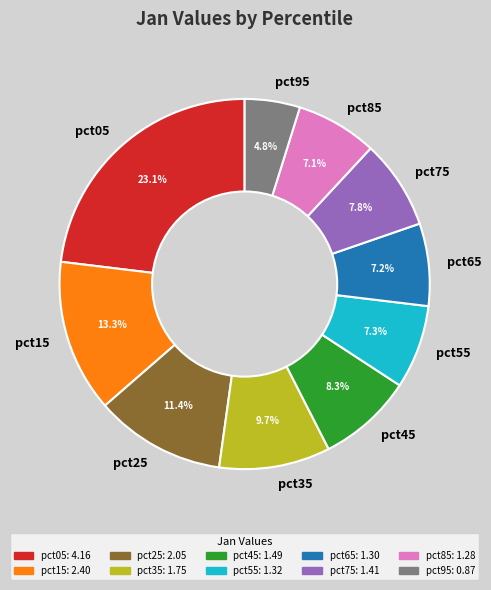

What percentage do pct35 and pct75 together represent?

17.5%